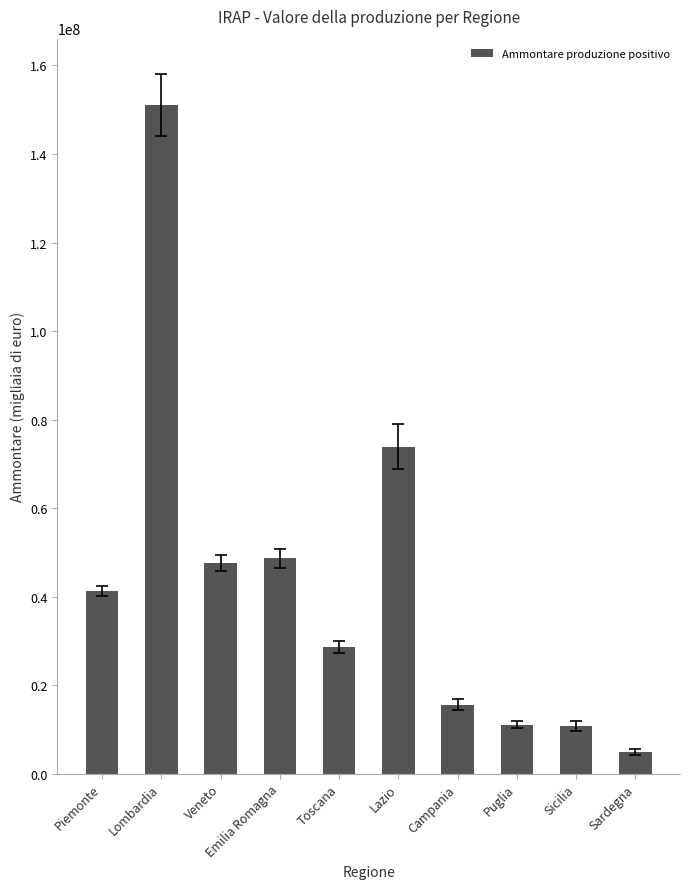

What is the difference between the maximum and minimum values?

146098997